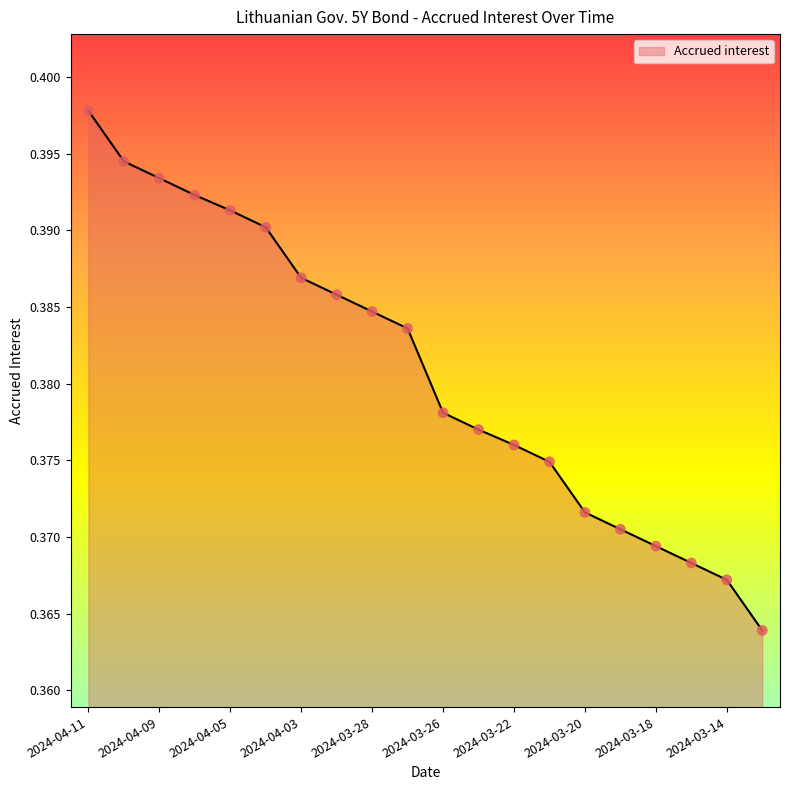

How many lines are shown in the chart?

1